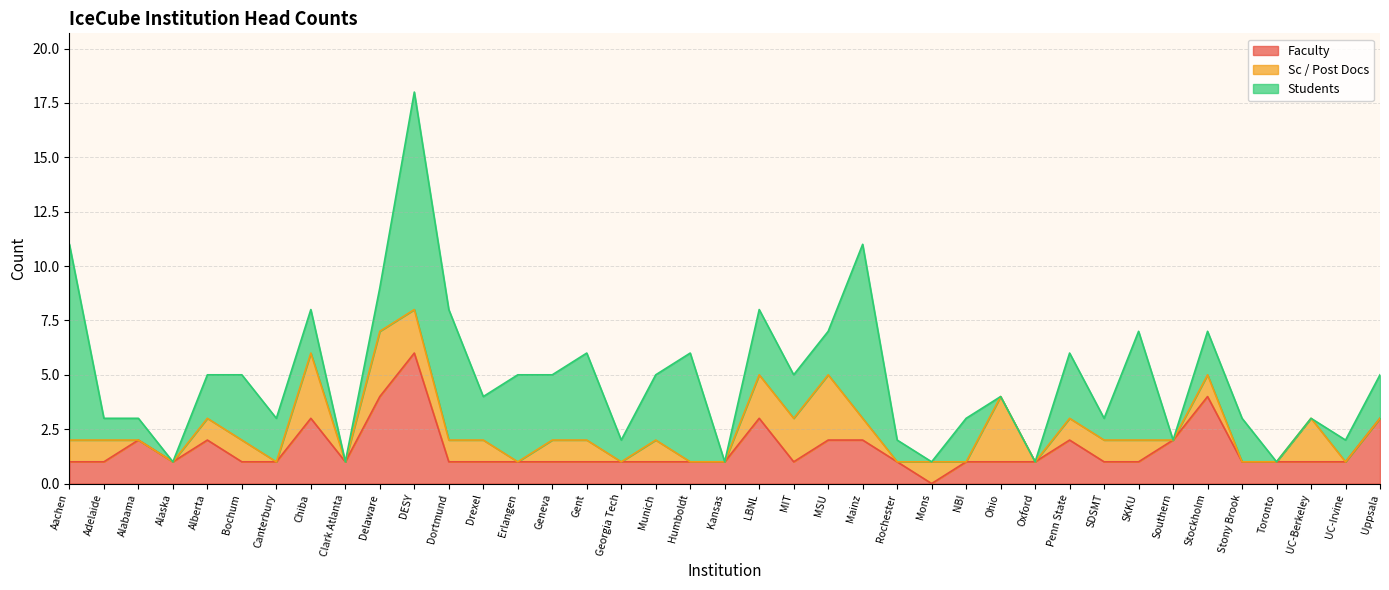

What position from the left is LBNL?

21